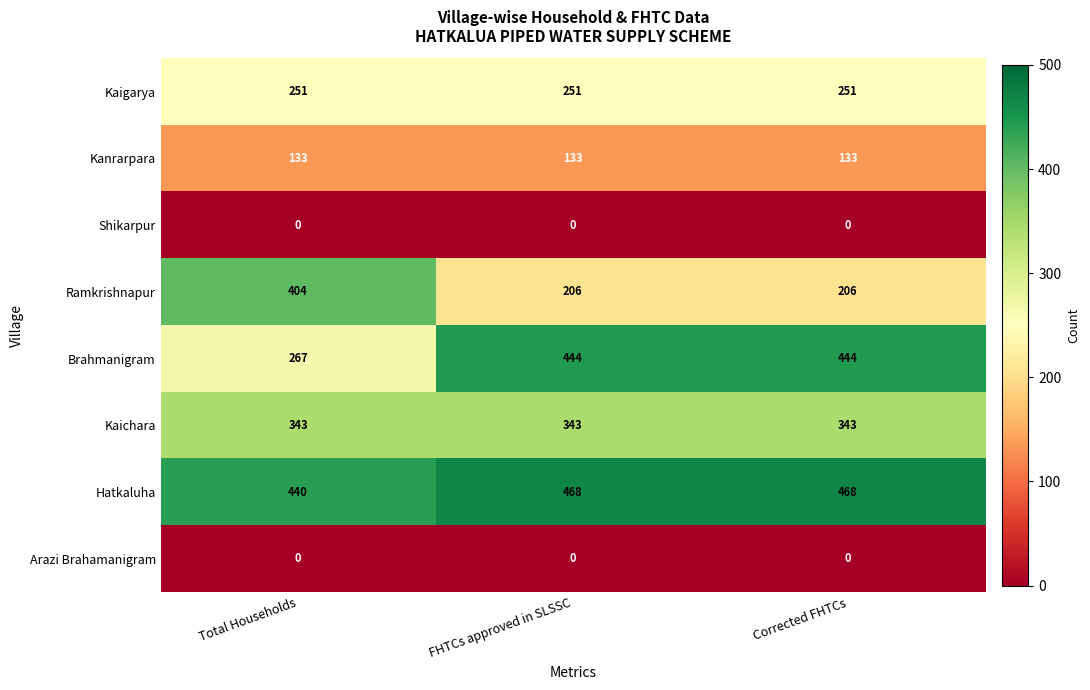

What is the difference between the maximum and minimum values in the Brahmanigram series?

177